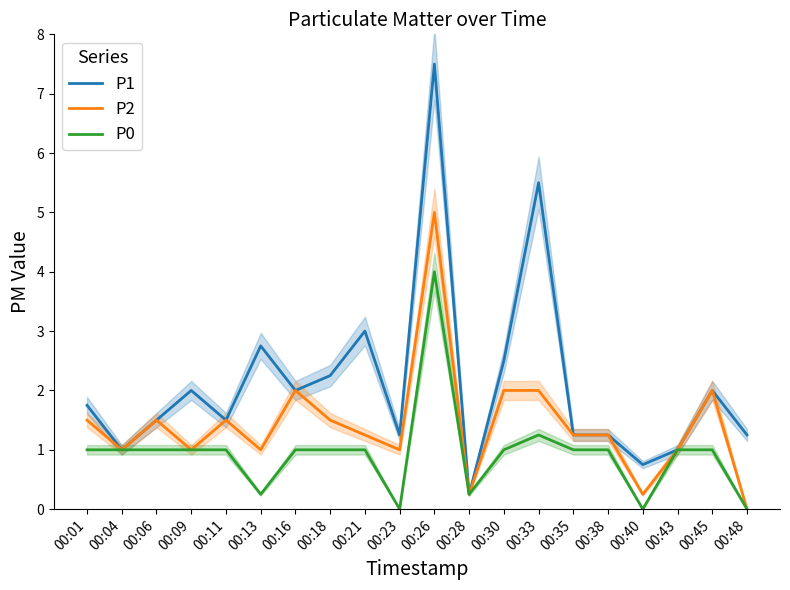

What are all the series names shown in the legend?

P1, P2, P0